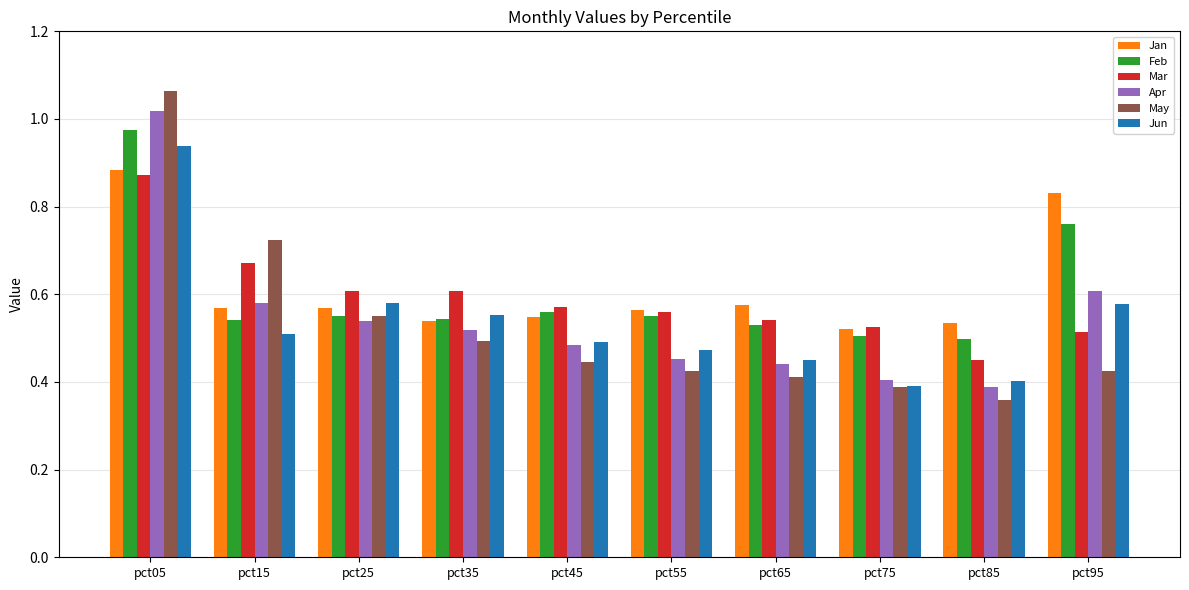

Where is Mar nearest to the value 0?

pct85